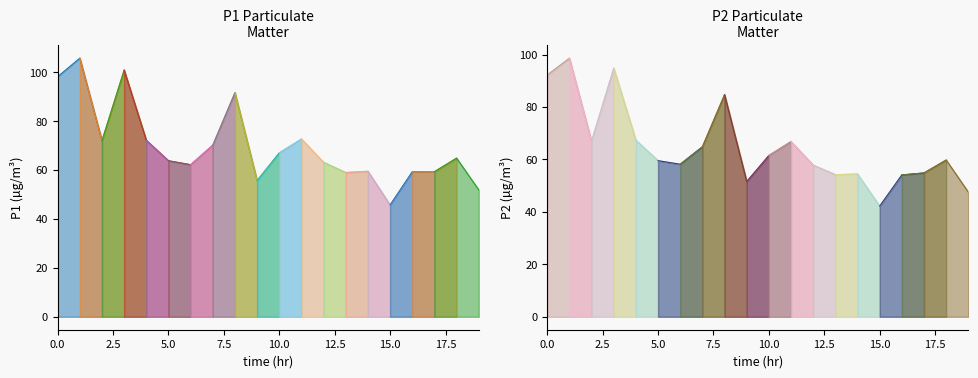

Between 13:00 and 15:00, which series saw the biggest shift?

P1